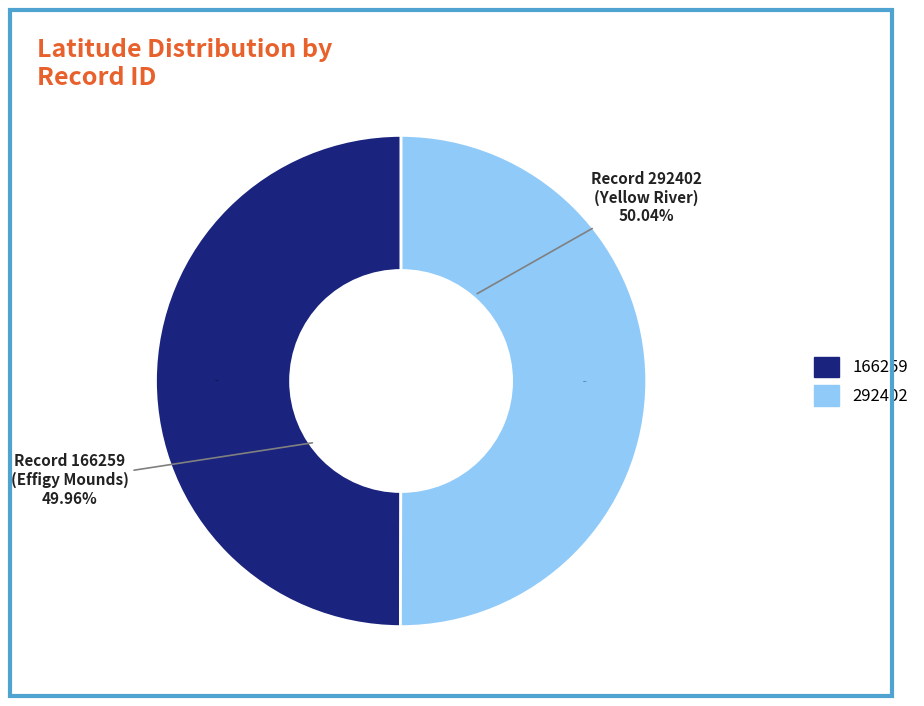

Count the number of slices in the pie.

2